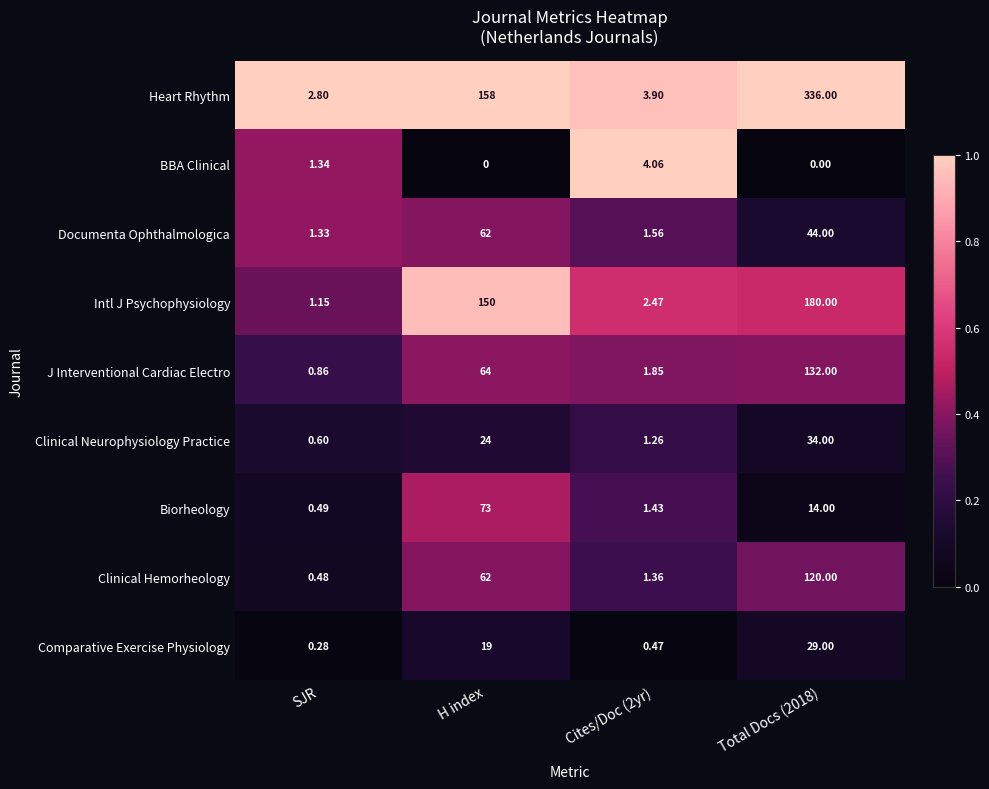

Which series has the largest total across all categories?

Heart Rhythm